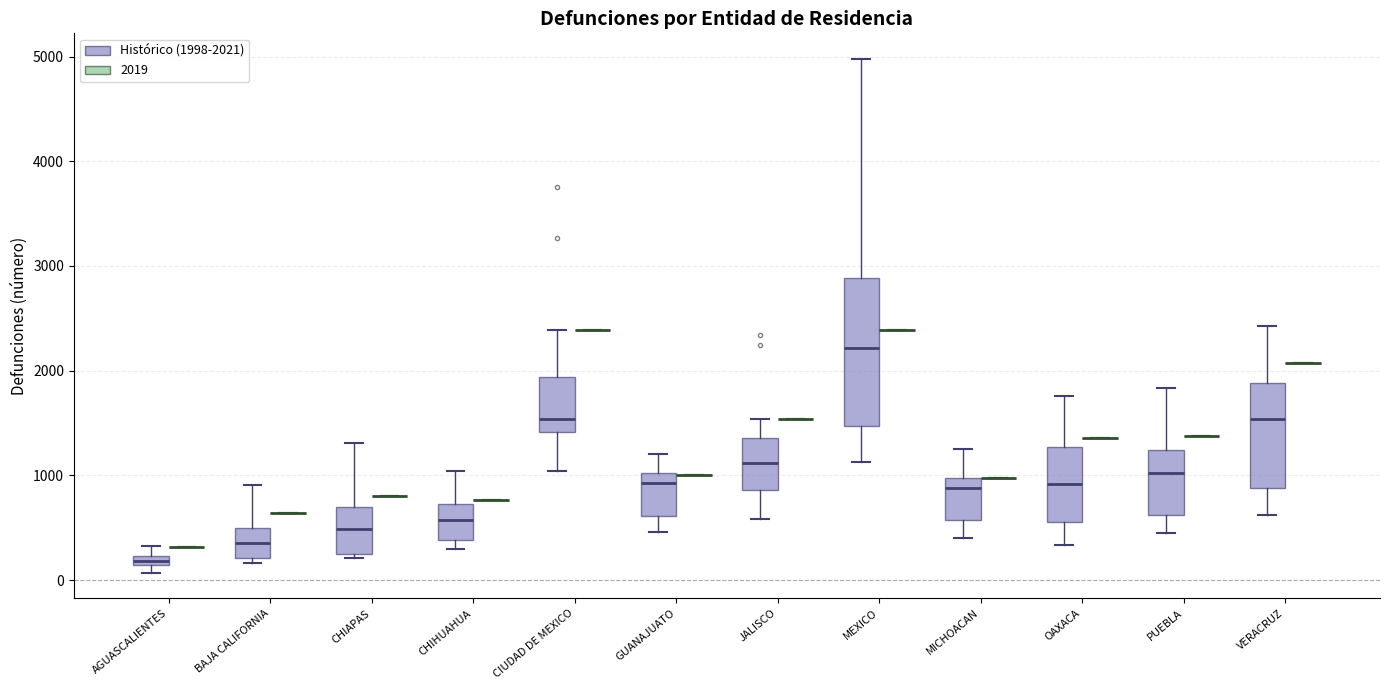

Which box is the tallest, from its lower edge to its upper edge?

MEXICO (Histórico (1998-2021))